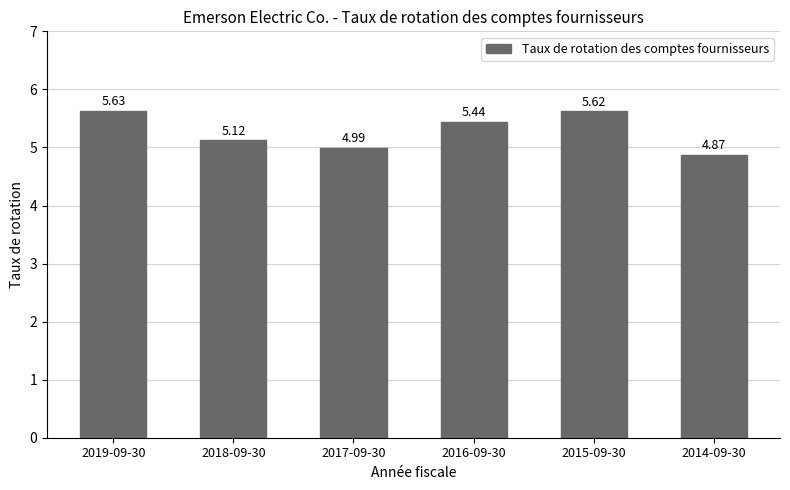

Where is the data nearest to the value 5?

2017-09-30